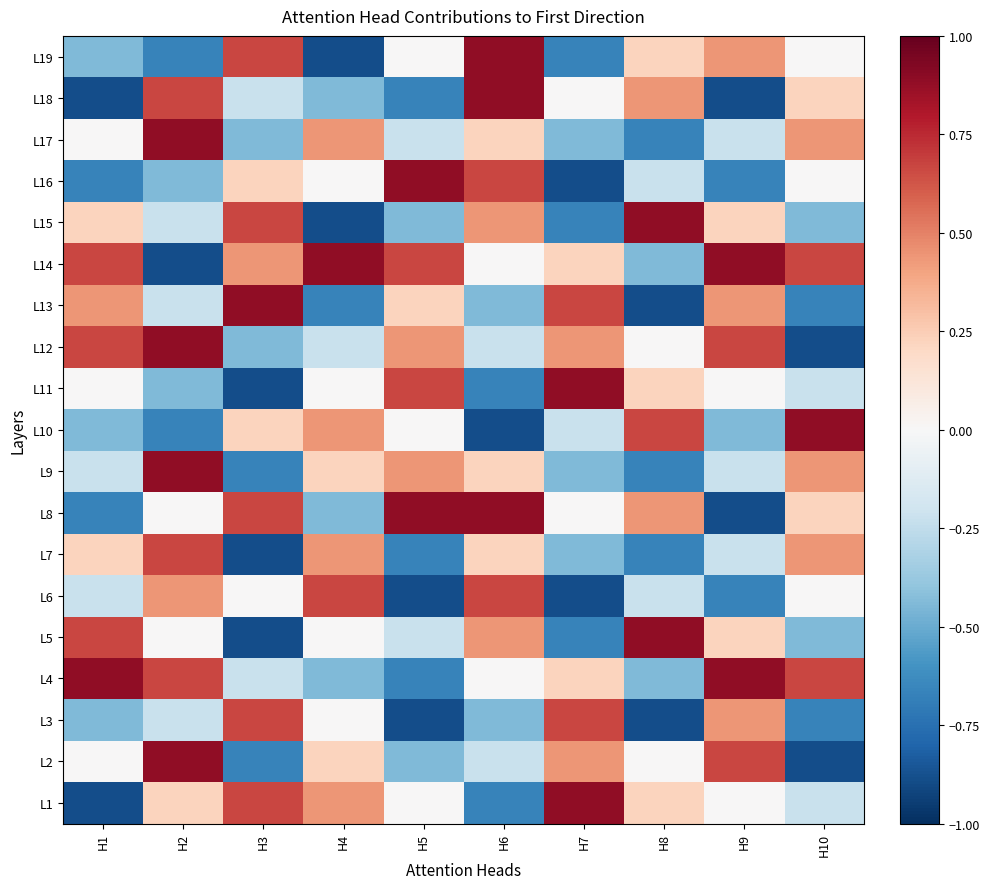

Reading left to right, what are all the values shown in this chart?

L19: H1=-0.4	H2=-0.7	H3=0.7	H4=-0.9	H5=0.0	H6=0.9	H7=-0.7	H8=0.2	H9=0.4	H10=0.0
L18: H1=-0.9	H2=0.7	H3=-0.2	H4=-0.4	H5=-0.7	H6=0.9	H7=0.0	H8=0.4	H9=-0.9	H10=0.2
L17: H1=0.0	H2=0.9	H3=-0.4	H4=0.4	H5=-0.2	H6=0.2	H7=-0.4	H8=-0.7	H9=-0.2	H10=0.4
L16: H1=-0.7	H2=-0.4	H3=0.2	H4=0.0	H5=0.9	H6=0.7	H7=-0.9	H8=-0.2	H9=-0.7	H10=0.0
L15: H1=0.2	H2=-0.2	H3=0.7	H4=-0.9	H5=-0.4	H6=0.4	H7=-0.7	H8=0.9	H9=0.2	H10=-0.4
L14: H1=0.7	H2=-0.9	H3=0.4	H4=0.9	H5=0.7	H6=0.0	H7=0.2	H8=-0.4	H9=0.9	H10=0.7
L13: H1=0.4	H2=-0.2	H3=0.9	H4=-0.7	H5=0.2	H6=-0.4	H7=0.7	H8=-0.9	H9=0.4	H10=-0.7
L12: H1=0.7	H2=0.9	H3=-0.4	H4=-0.2	H5=0.4	H6=-0.2	H7=0.4	H8=0.0	H9=0.7	H10=-0.9
L11: H1=0.0	H2=-0.4	H3=-0.9	H4=0.0	H5=0.7	H6=-0.7	H7=0.9	H8=0.2	H9=0.0	H10=-0.2
L10: H1=-0.4	H2=-0.7	H3=0.2	H4=0.4	H5=0.0	H6=-0.9	H7=-0.2	H8=0.7	H9=-0.4	H10=0.9
L9: H1=-0.2	H2=0.9	H3=-0.7	H4=0.2	H5=0.4	H6=0.2	H7=-0.4	H8=-0.7	H9=-0.2	H10=0.4
L8: H1=-0.7	H2=0.0	H3=0.7	H4=-0.4	H5=0.9	H6=0.9	H7=0.0	H8=0.4	H9=-0.9	H10=0.2
L7: H1=0.2	H2=0.7	H3=-0.9	H4=0.4	H5=-0.7	H6=0.2	H7=-0.4	H8=-0.7	H9=-0.2	H10=0.4
L6: H1=-0.2	H2=0.4	H3=0.0	H4=0.7	H5=-0.9	H6=0.7	H7=-0.9	H8=-0.2	H9=-0.7	H10=0.0
L5: H1=0.7	H2=0.0	H3=-0.9	H4=0.0	H5=-0.2	H6=0.4	H7=-0.7	H8=0.9	H9=0.2	H10=-0.4
L4: H1=0.9	H2=0.7	H3=-0.2	H4=-0.4	H5=-0.7	H6=0.0	H7=0.2	H8=-0.4	H9=0.9	H10=0.7
L3: H1=-0.4	H2=-0.2	H3=0.7	H4=0.0	H5=-0.9	H6=-0.4	H7=0.7	H8=-0.9	H9=0.4	H10=-0.7
L2: H1=0.0	H2=0.9	H3=-0.7	H4=0.2	H5=-0.4	H6=-0.2	H7=0.4	H8=0.0	H9=0.7	H10=-0.9
L1: H1=-0.9	H2=0.2	H3=0.7	H4=0.4	H5=0.0	H6=-0.7	H7=0.9	H8=0.2	H9=0.0	H10=-0.2